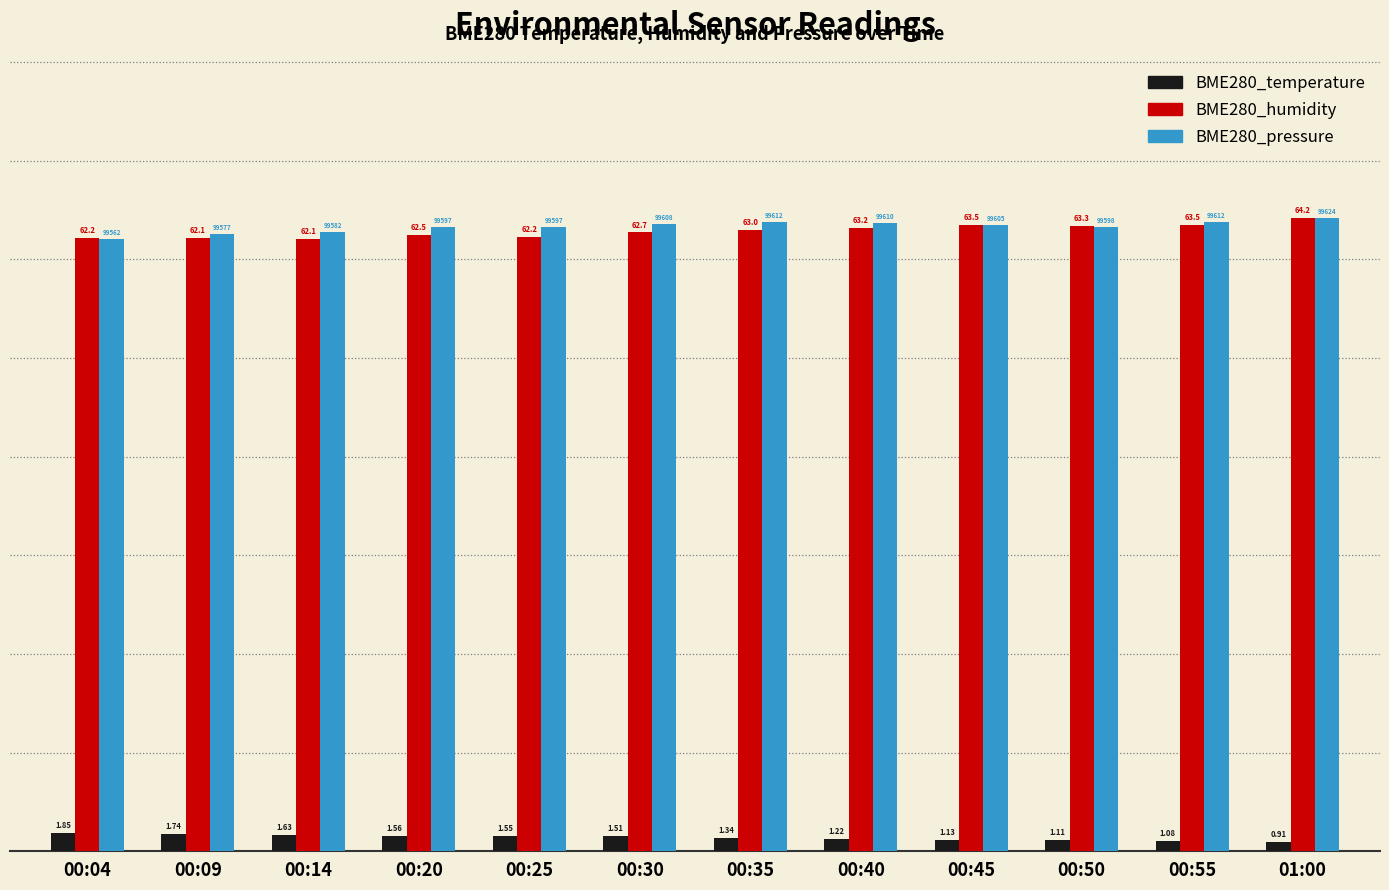

At how many categories does at least one series exceed 23?

12